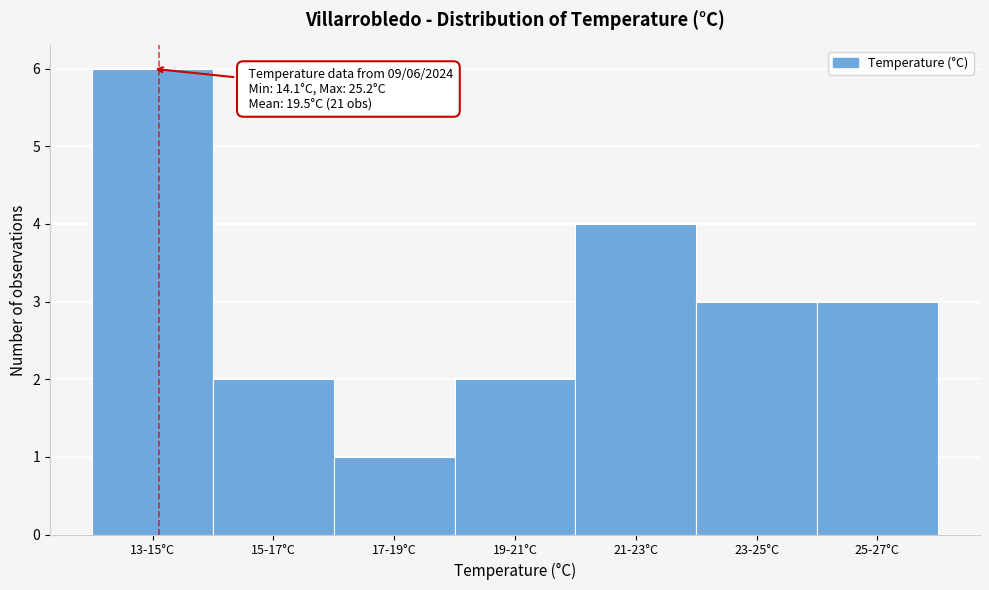

Reading left to right, extract all data points from this chart.

6	2	1	2	4	3	3